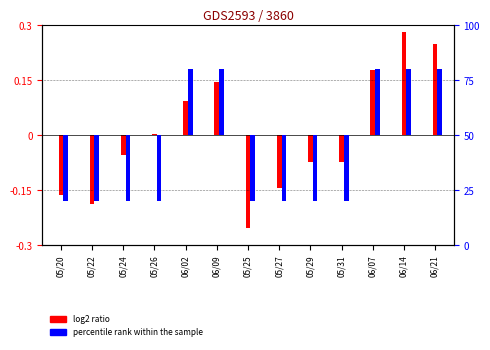

List the series in order of their overall mean, highest first.

log2 ratio, percentile rank within the sample